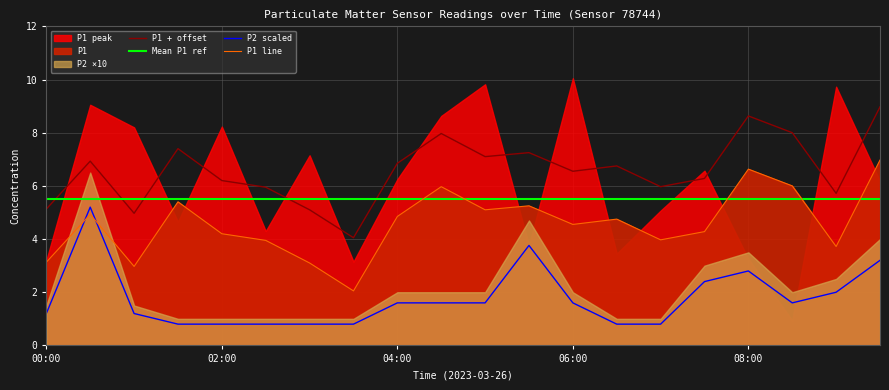

True or false: P1 + offset and P1 line intersect in this chart.

False